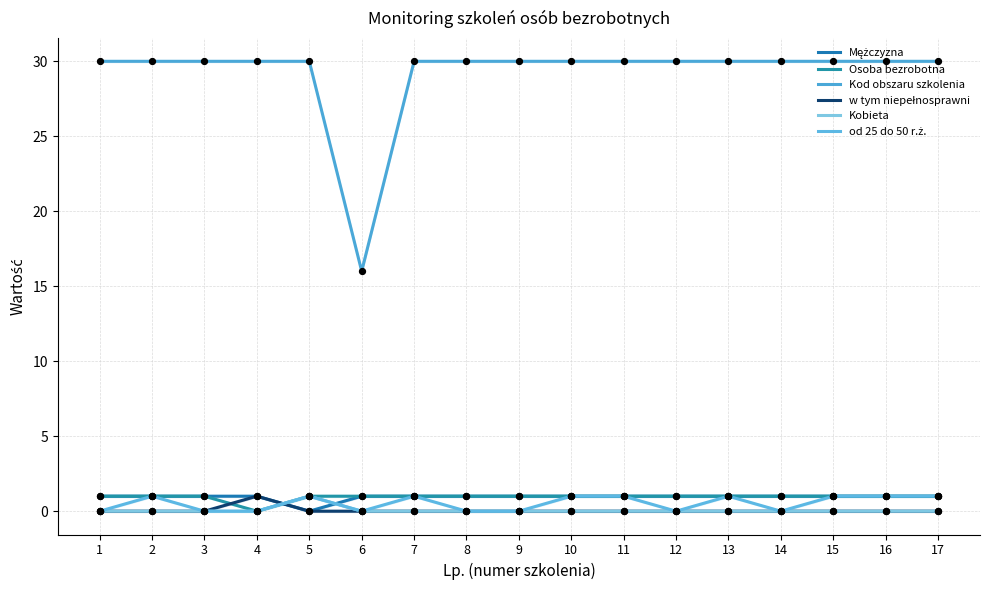

What are all the series names shown in the legend?

Mężczyzna, Osoba bezrobotna, Kod obszaru szkolenia, w tym niepełnosprawni, Kobieta, od 25 do 50 r.ż.